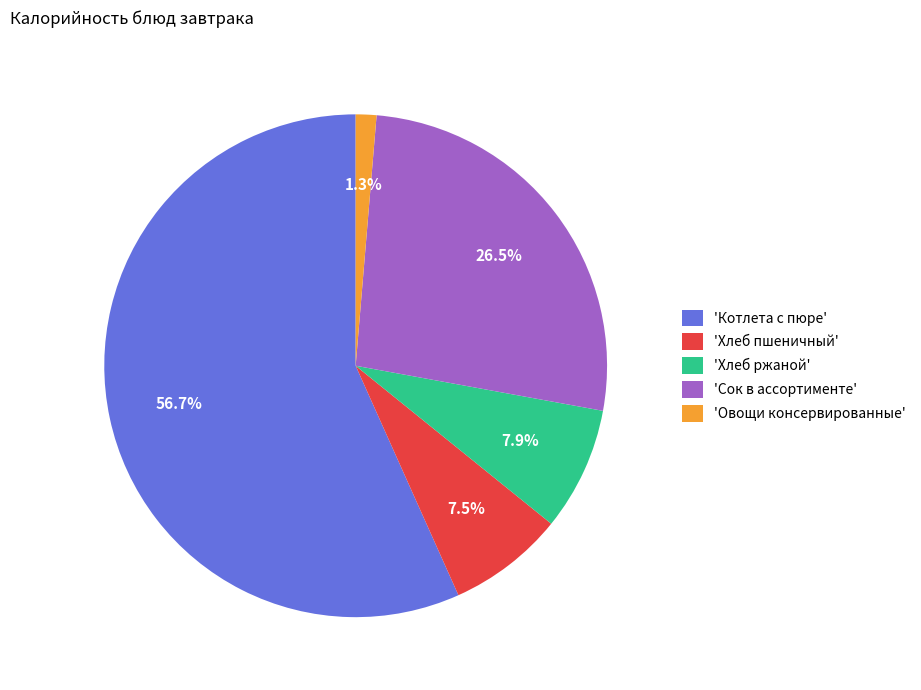

Is the sum of 'Сок в ассортименте' and 'Хлеб ржаной' greater than half?

No